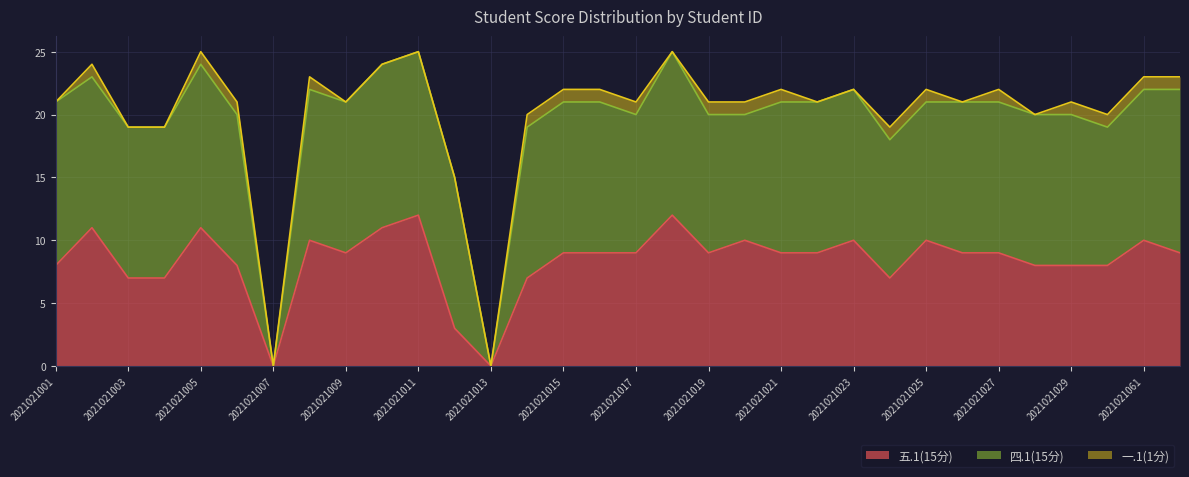

At which label is 一.1(1分) closest to 0?

2021021001